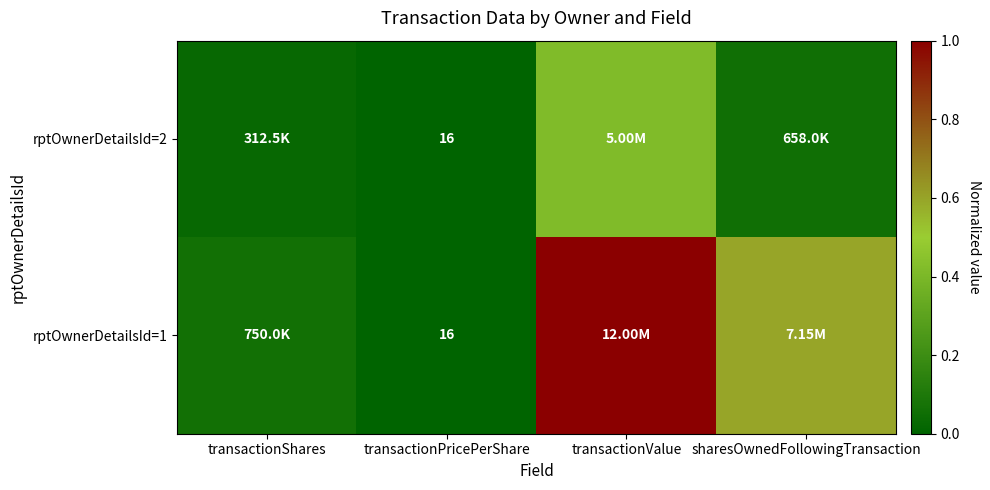

What is the difference between the maximum and minimum values in the rptOwnerDetailsId=2 series?

0.4